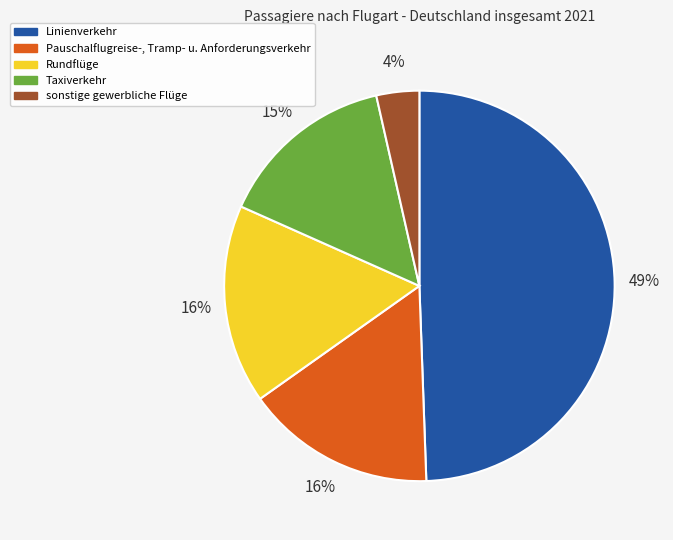

Is there any slice that represents more than half of the pie?

No